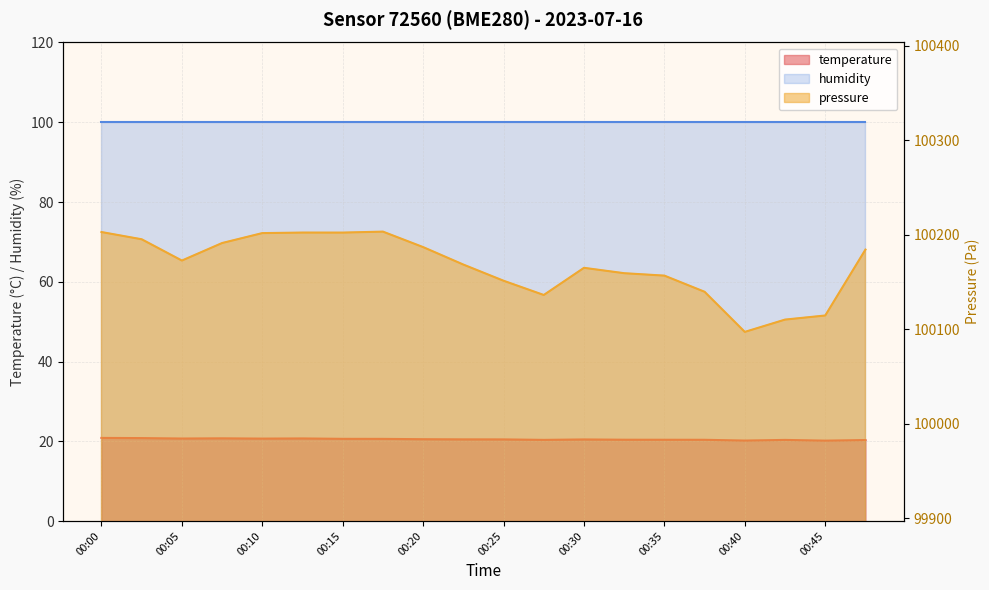

Does the chart display data point markers on the line(s)?

No